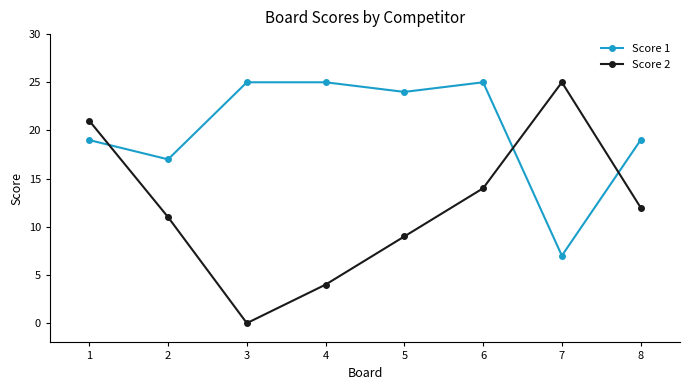

At which label does Score 2 reach its minimum?

3